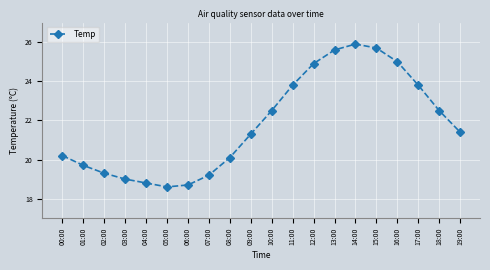

What is the difference between the maximum and second lowest values?

7.2